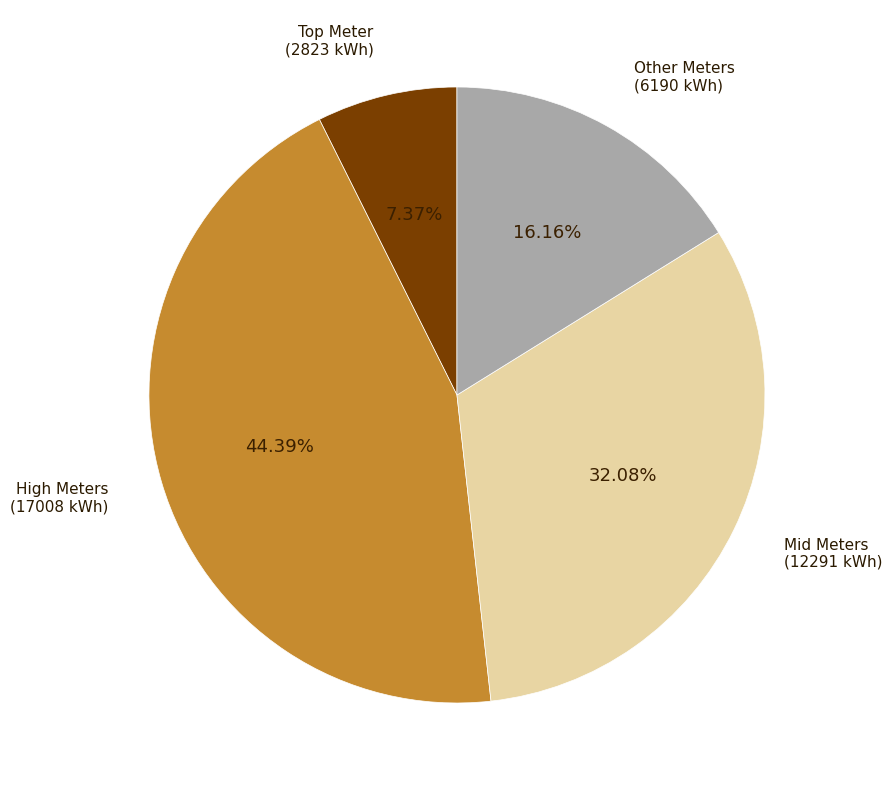

Is there a majority slice in this chart?

No